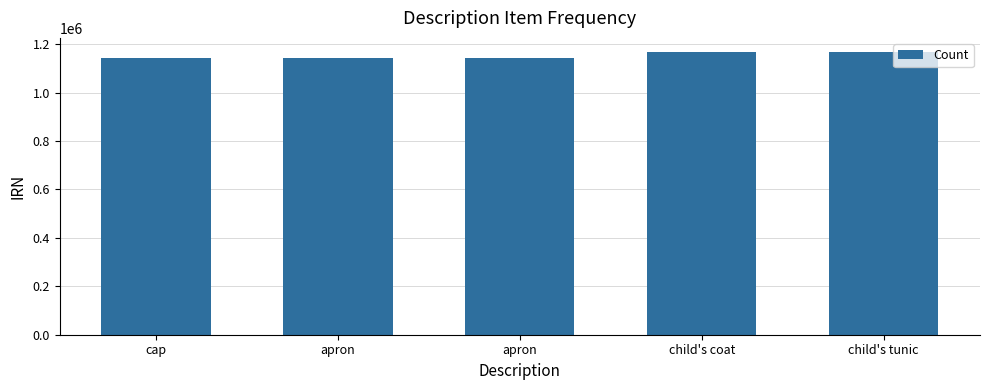

What is the label of the 1st bar from the right?

child's tunic